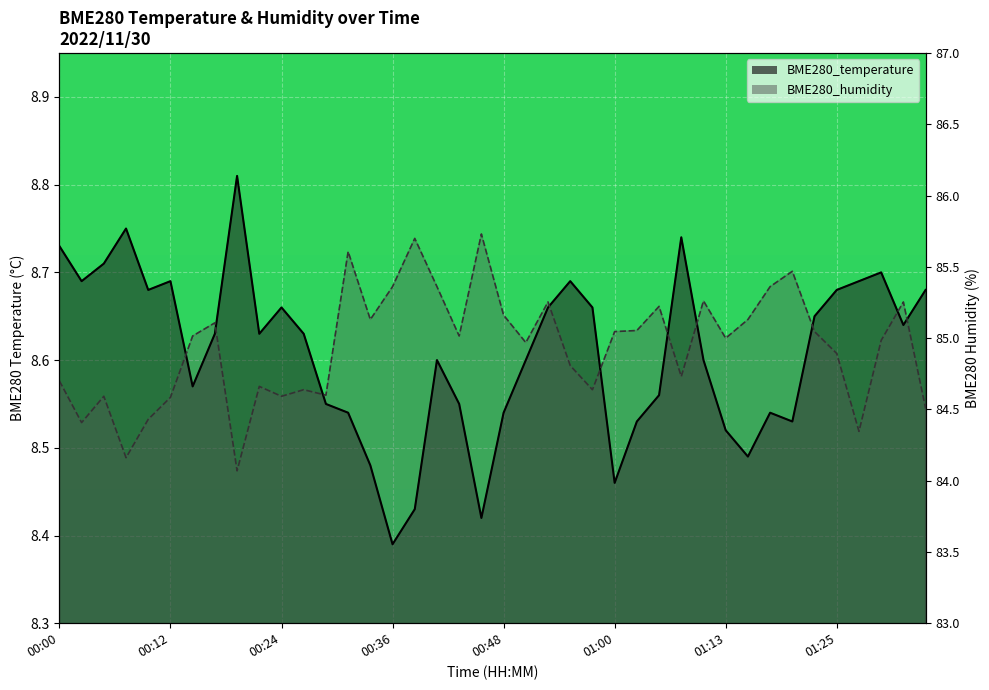

Between which two adjacent categories do BME280_humidity and BME280_temperature first intersect?

00:12 and 00:14